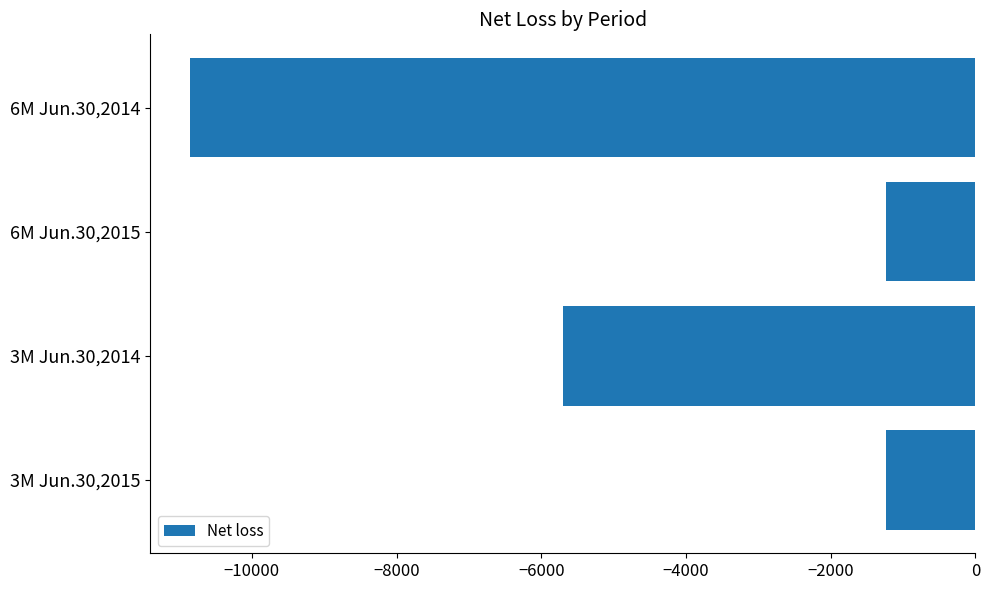

How many bars are there in total?

4